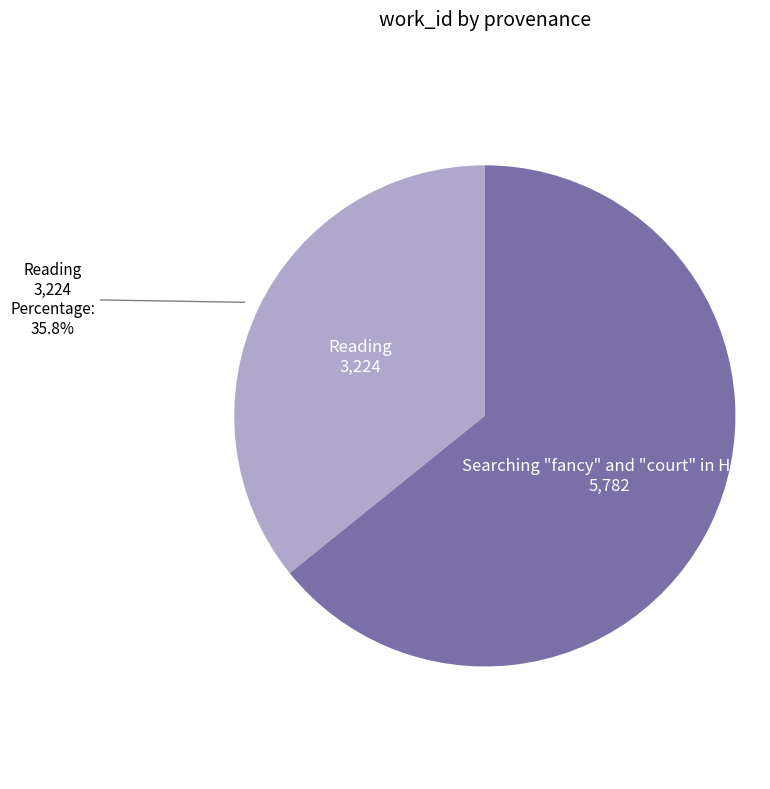

Is there any slice that represents more than half of the pie?

Yes